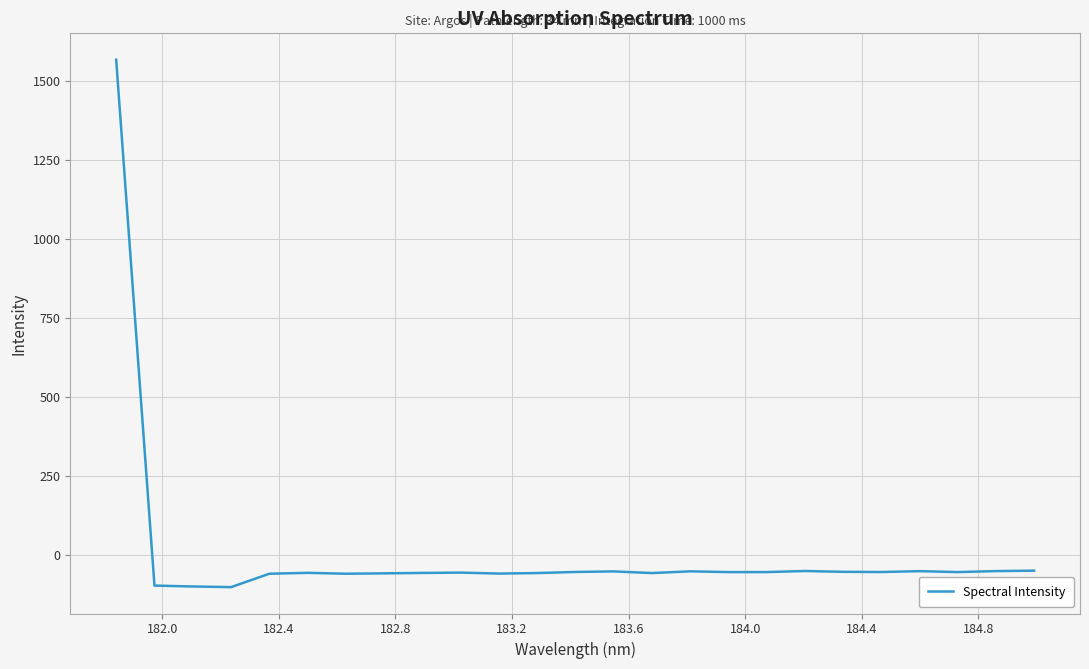

What is the difference between the maximum and minimum values?

1669.5